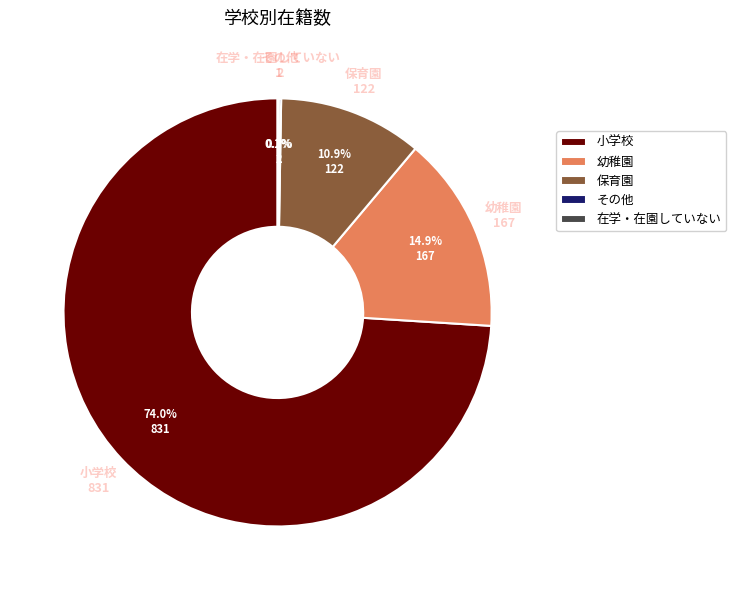

Which category accounts for the majority?

小学校